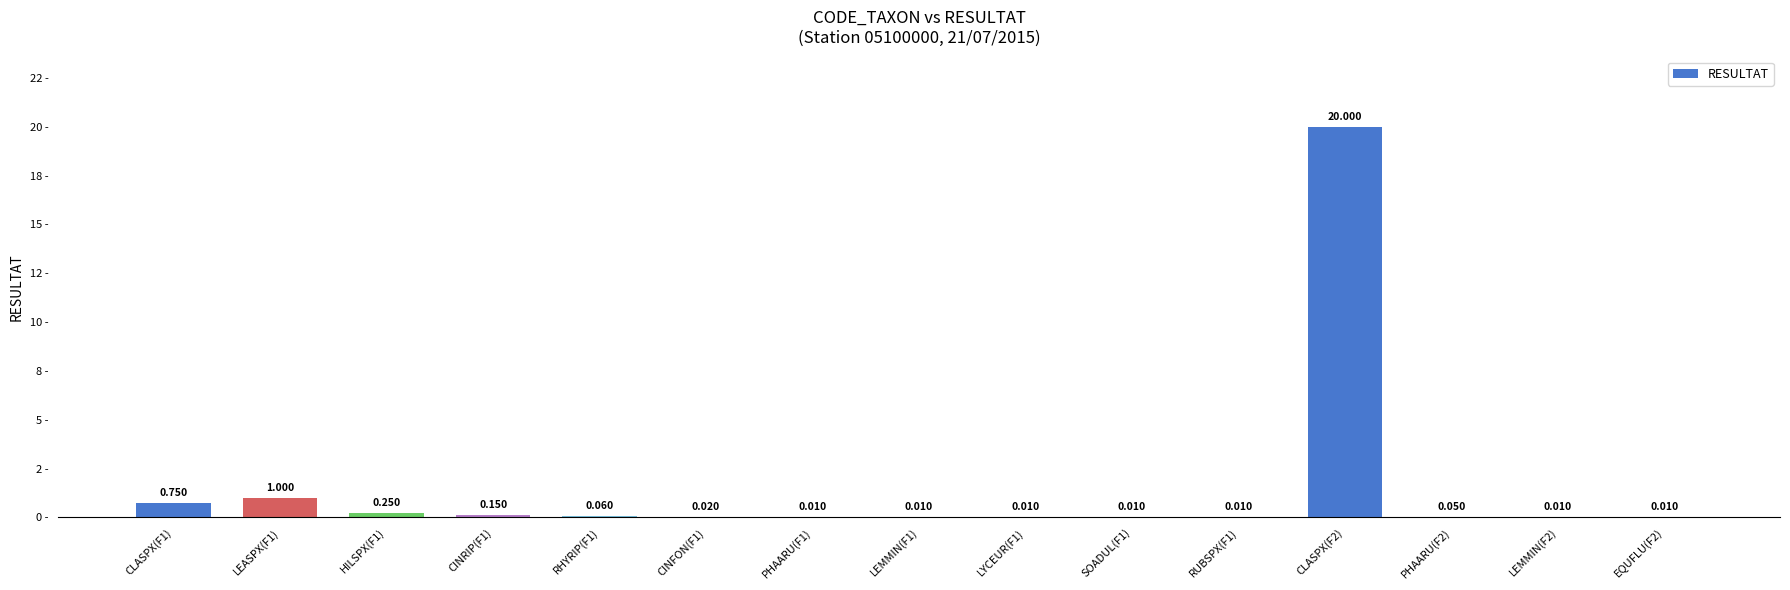

What is the label of the 12th bar from the left?

CLASPX(F2)